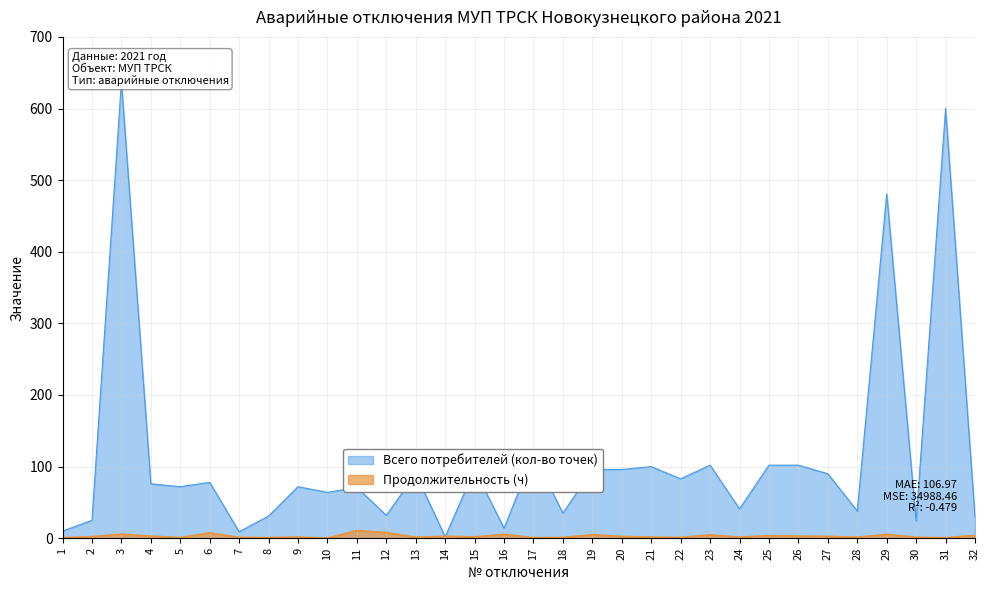

Read the Продолжительность (ч) value at 6.

7.4